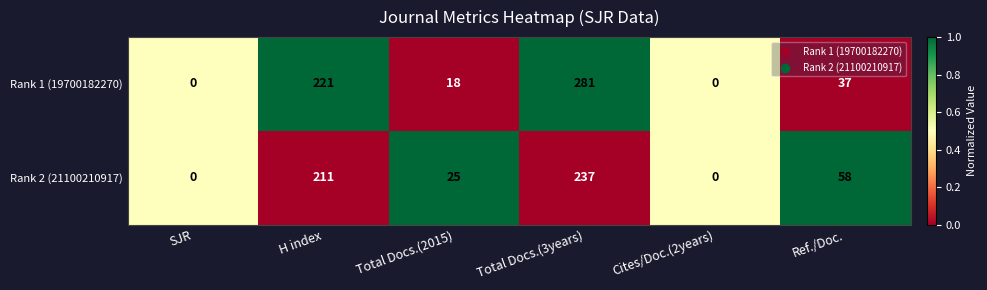

Which series has the largest total across all categories?

Rank 1 (19700182270)